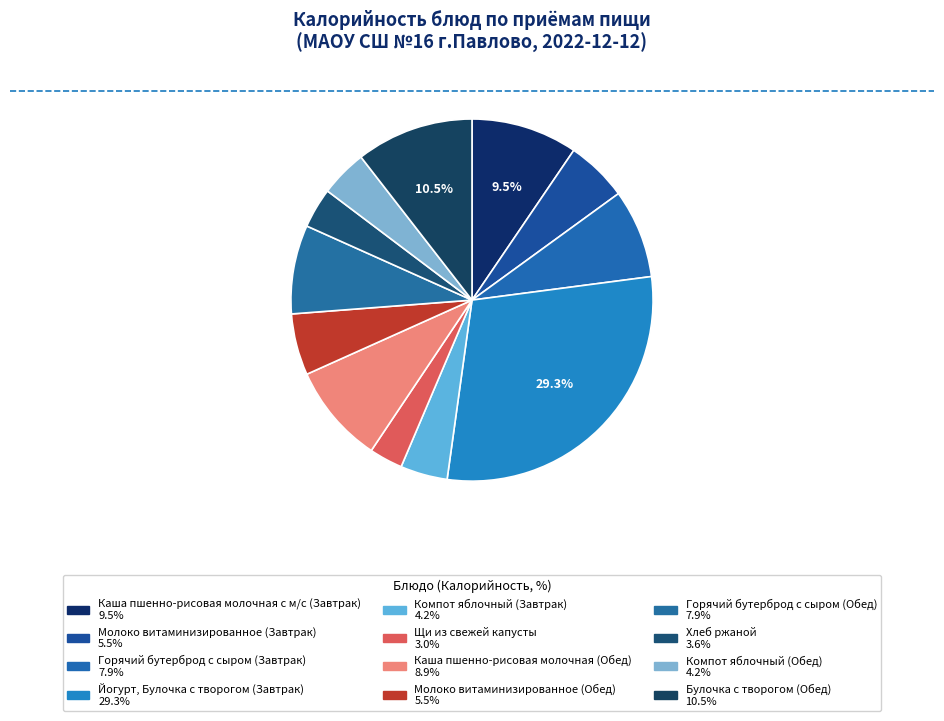

To the nearest percent, what portion does Горячий бутерброд с сыром (Завтрак) represent?

8%